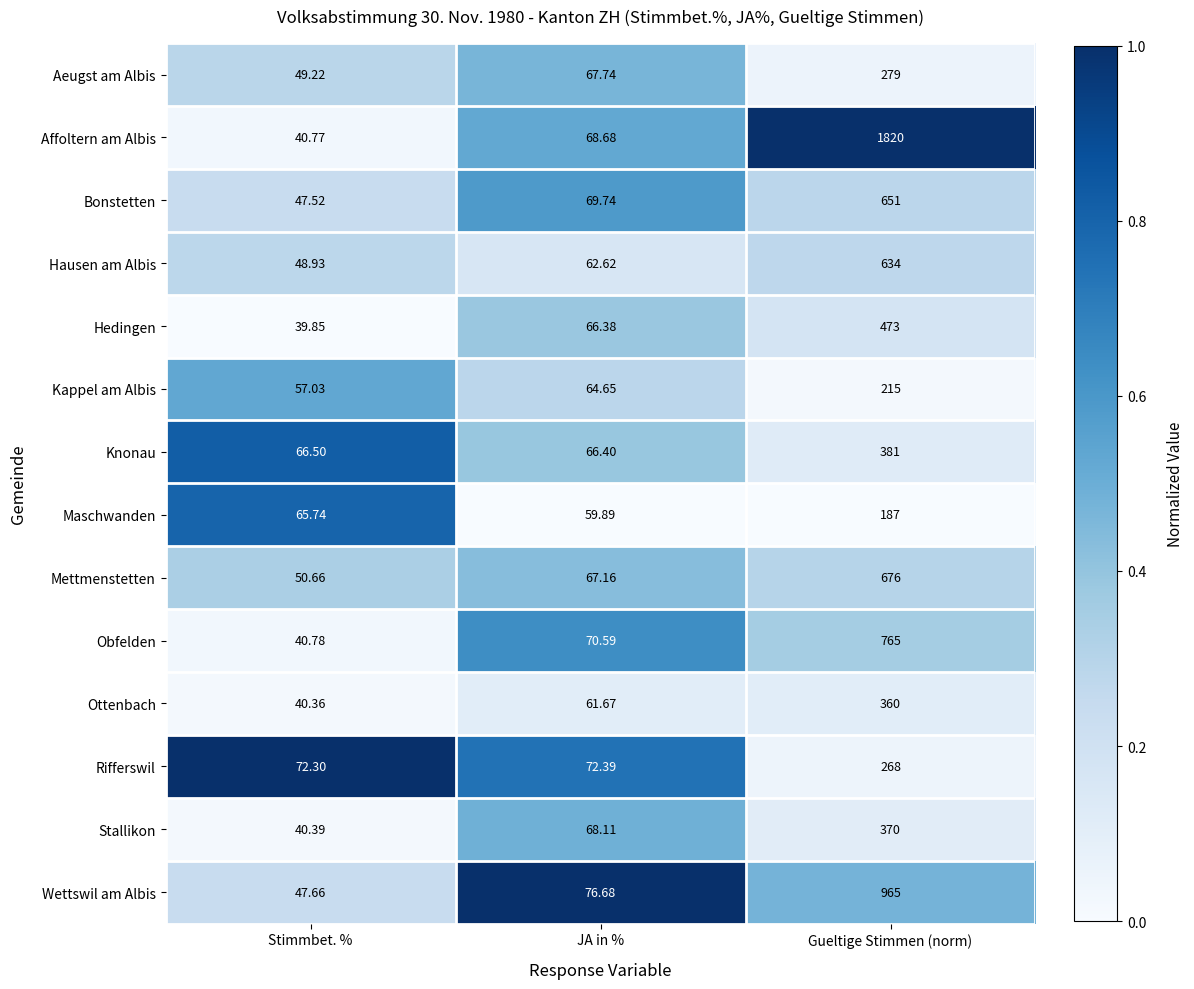

What is the greatest value displayed?

1820.0